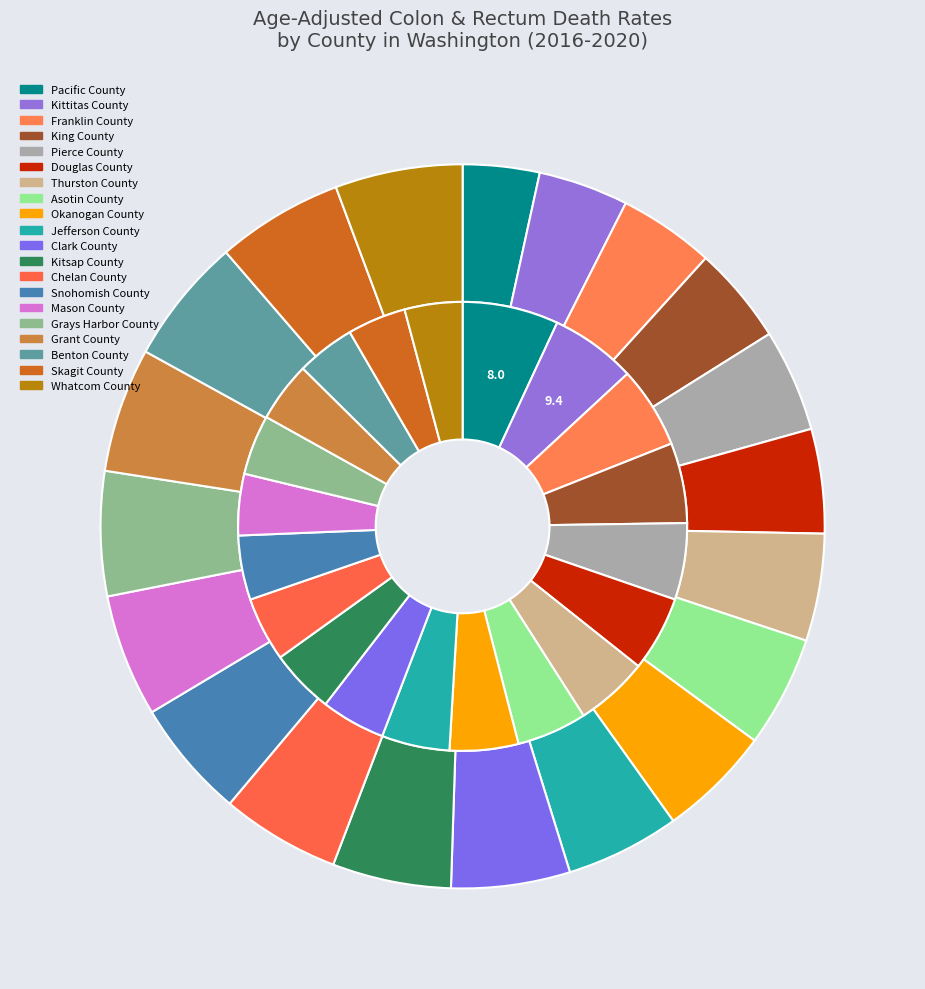

What is the smallest slice in the pie chart?

Pacific County